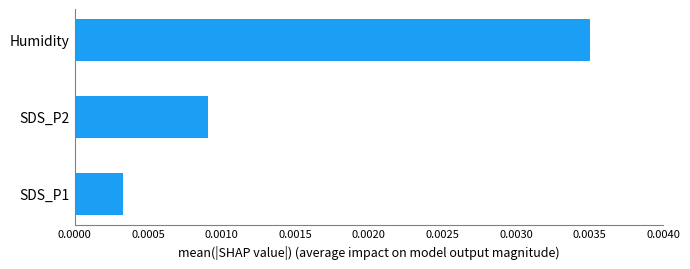

List the labels in order of value, smallest first.

SDS_P1, SDS_P2, Humidity